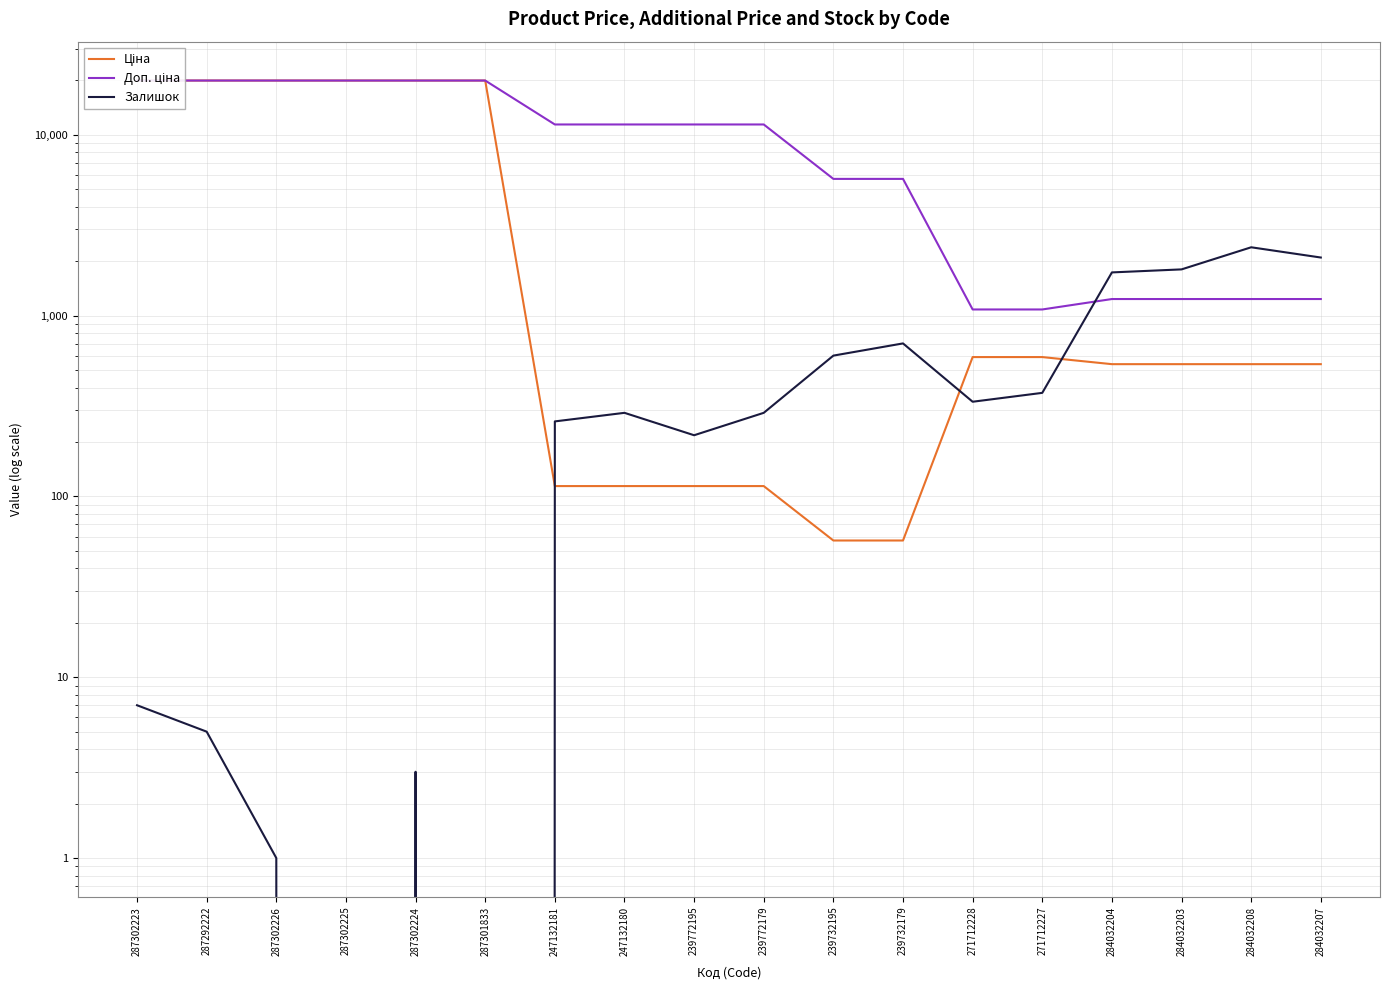

Reading left to right, extract all data points from this chart.

Ціна: 287302223=19964.2	287292222=19964.2	287302226=19964.2	287302225=19964.2	287302224=19964.2	287301833=19964.2	247132181=114.1	247132180=114.1	239772195=114.1	239772179=114.1	239732195=57.0	239732179=57.0	271712228=589.9	271712227=589.9	284032204=539.0	284032203=539.0	284032208=539.0	284032207=539.0
Доп. ціна: 287302223=19964.2	287292222=19964.2	287302226=19964.2	287302225=19964.2	287302224=19964.2	287301833=19964.2	247132181=11410.0	247132180=11410.0	239772195=11410.0	239772179=11410.0	239732195=5705.0	239732179=5705.0	271712228=1081.7	271712227=1081.7	284032204=1235.4	284032203=1235.4	284032208=1235.4	284032207=1235.4
Залишок: 287302223=7.0	287292222=5.0	287302226=1.0	287302225=0.0	287302224=3.0	287301833=0.0	247132181=260.0	247132180=290.0	239772195=218.0	239772179=290.0	239732195=601.0	239732179=702.0	271712228=334.0	271712227=374.0	284032204=1734.0	284032203=1802.0	284032208=2388.0	284032207=2096.0